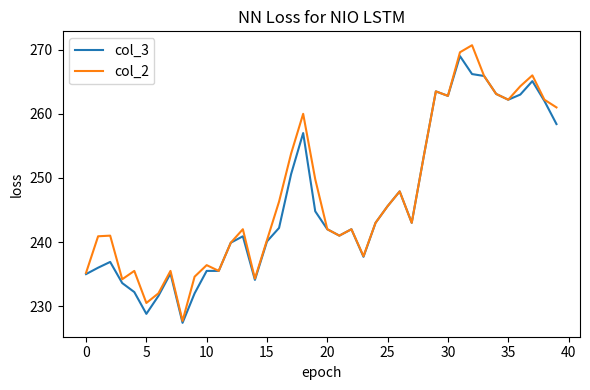

What is the highest value of the col_2 series?

270.7